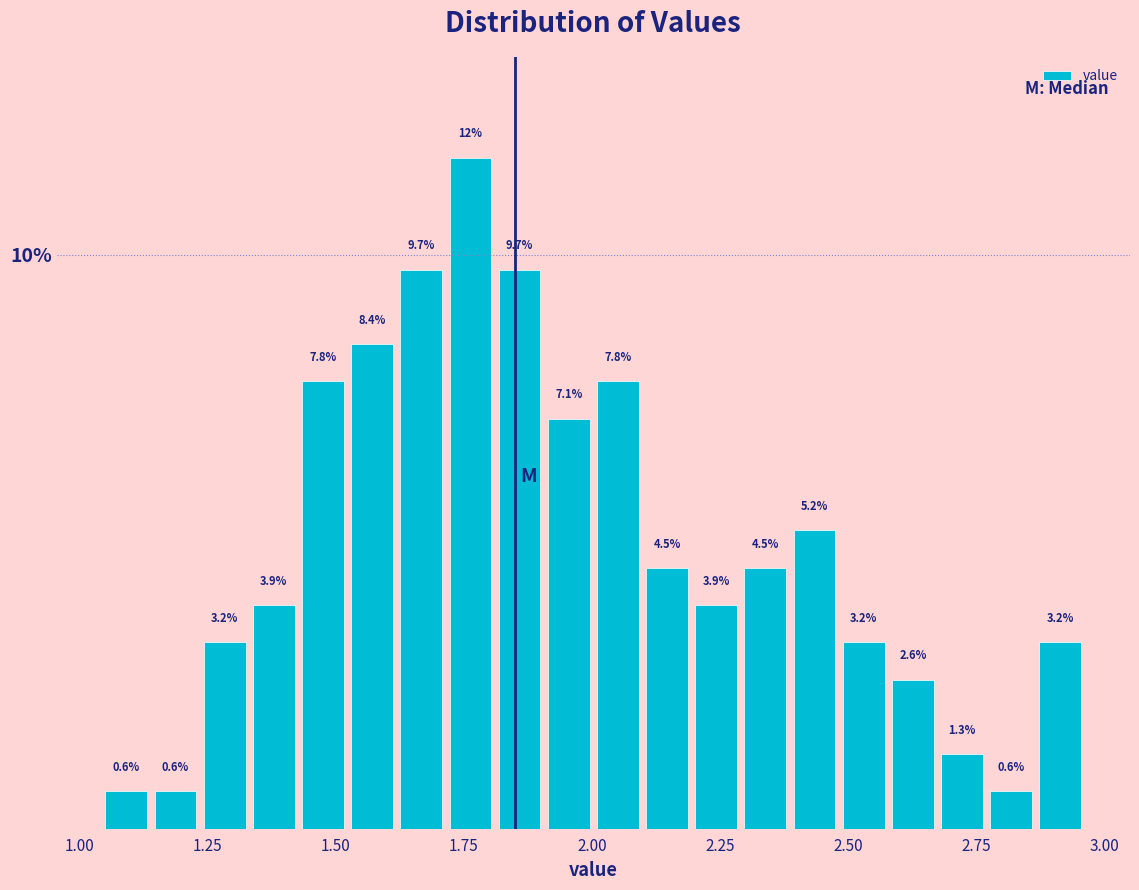

Read against the x-axis, roughly where is the centre of the tallest bar?

1.75